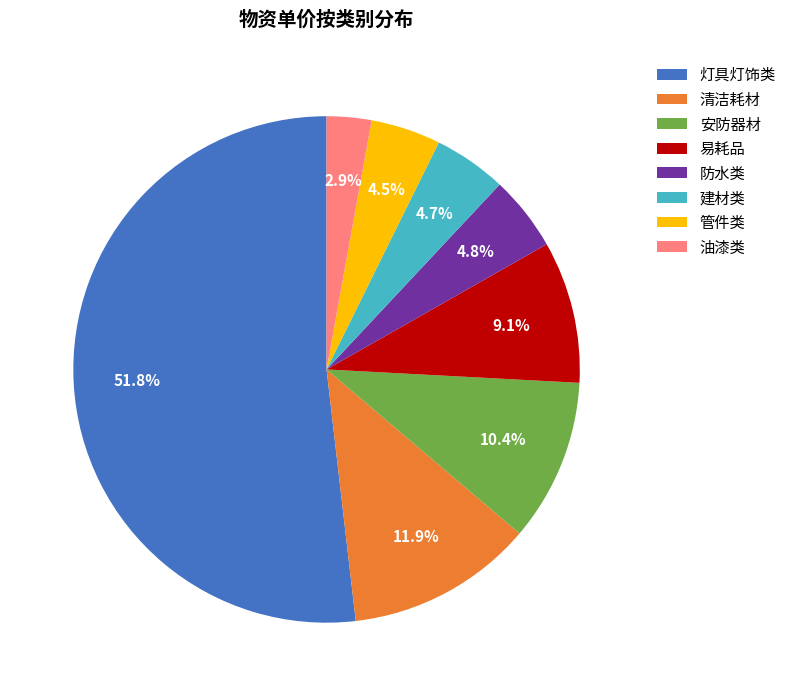

Between 油漆类 and 管件类, which is larger?

管件类